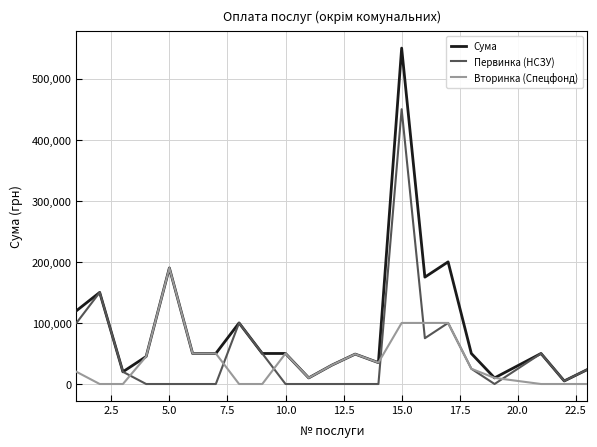

List the series in order of their peak value, highest first.

Сума, Первинка (НСЗУ), Вторинка (Спецфонд)